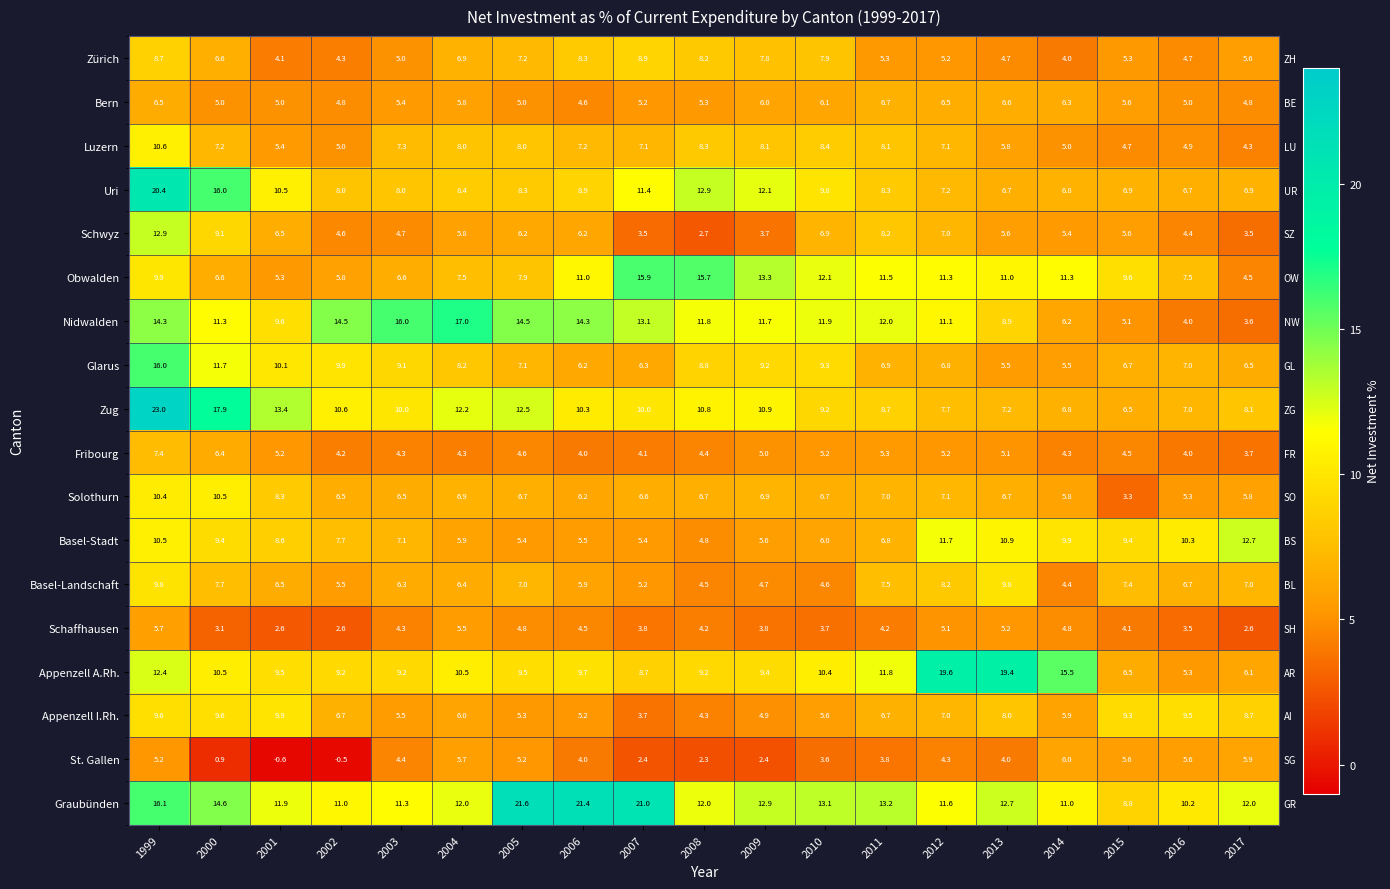

Rank the series by their maximum value, from highest to lowest.

Zug, Graubünden, Uri, Appenzell A.Rh., Nidwalden, Glarus, Obwalden, Schwyz, Basel-Stadt, Luzern, Solothurn, Appenzell I.Rh., Basel-Landschaft, Zürich, Fribourg, Bern, St. Gallen, Schaffhausen